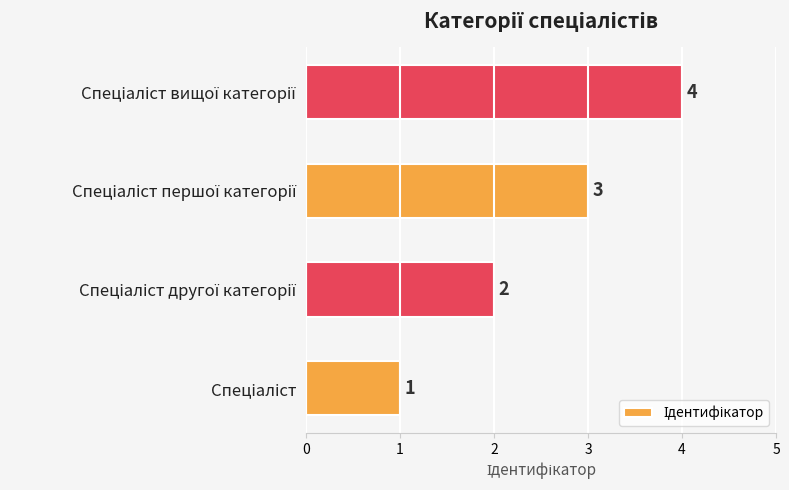

Count the values in the range 2 to 4.

3